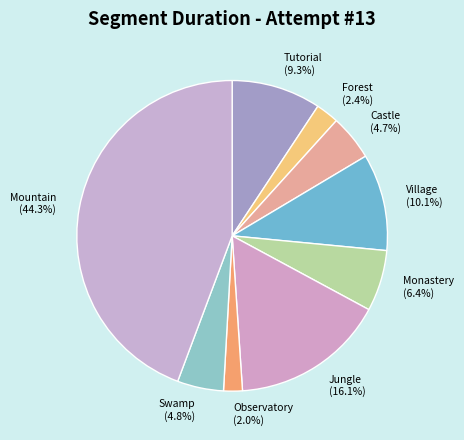

Is the sum of Village and Castle greater than half?

No